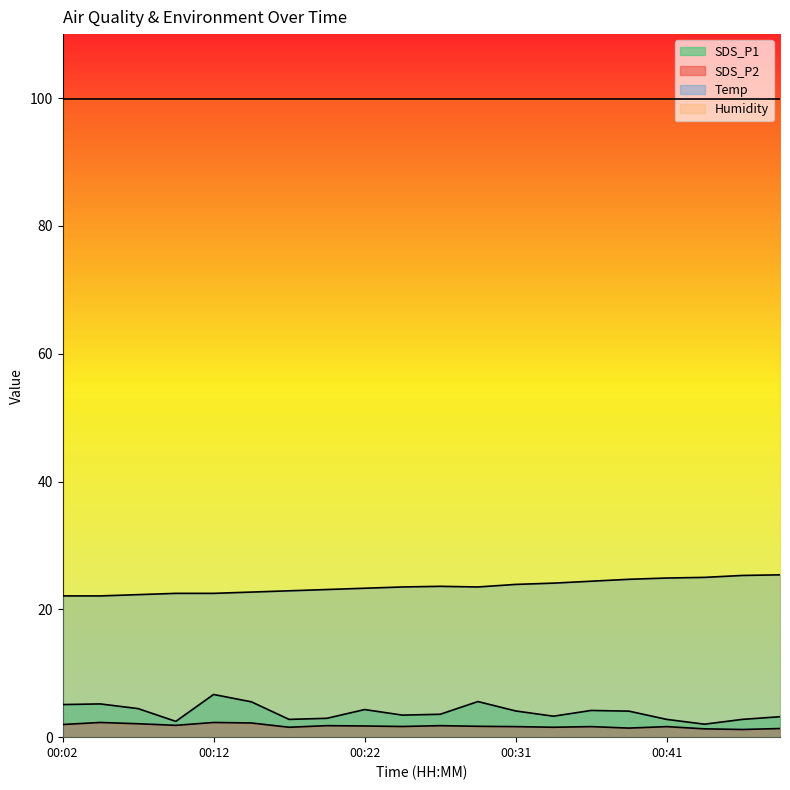

Between 00:44 and 00:39, which is larger?

00:39